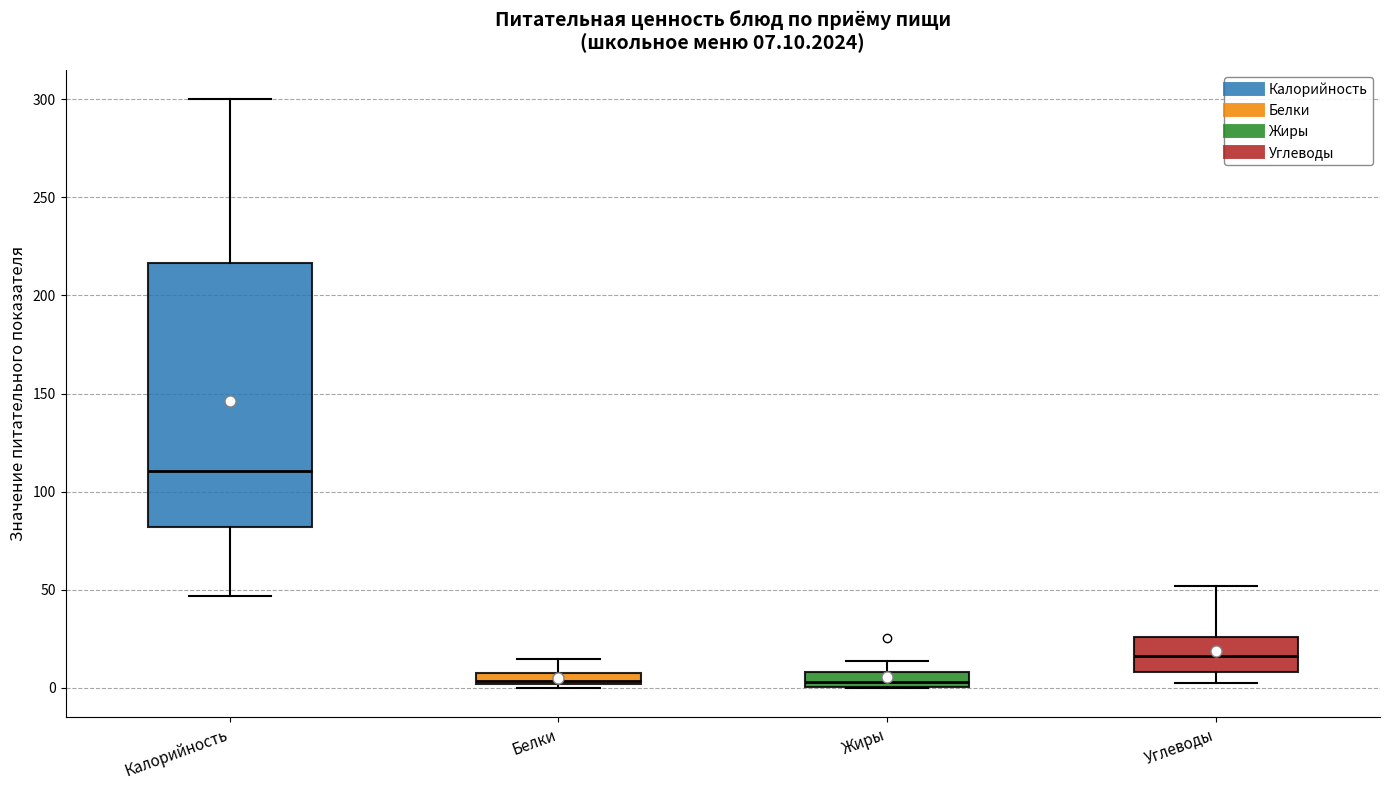

Which box is the tallest, from its lower edge to its upper edge?

Калорийность